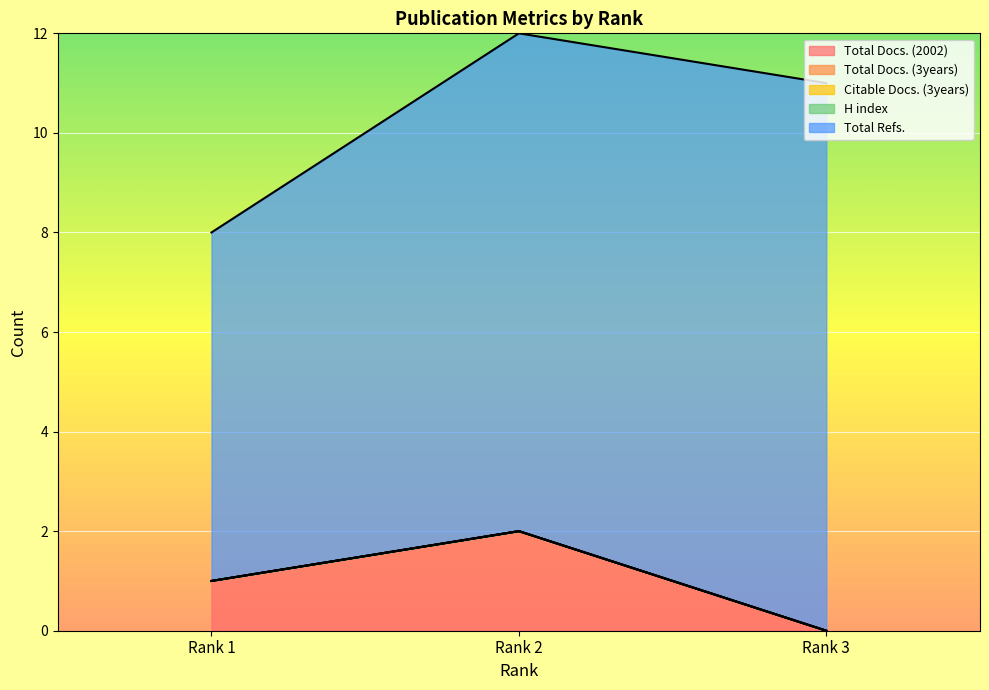

At which label does Total Docs. (2002) reach its peak?

Rank 2